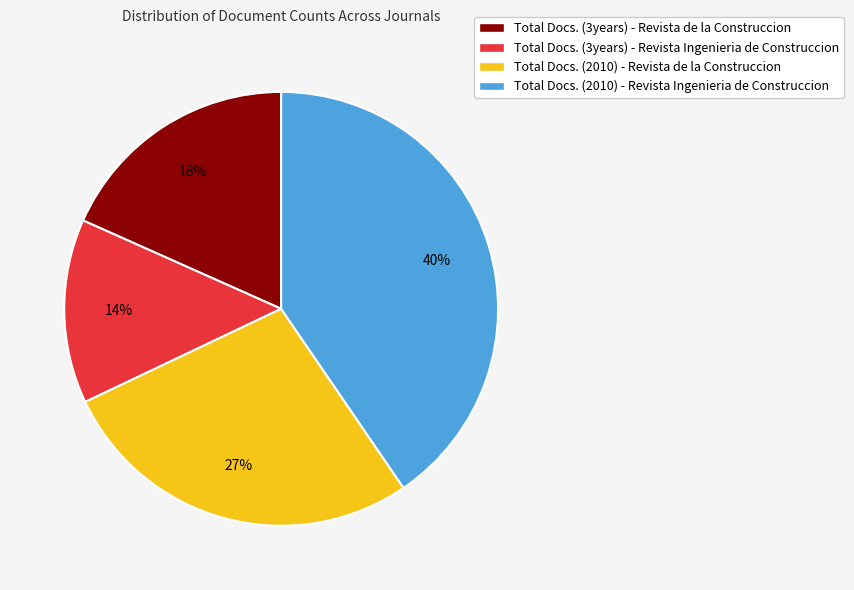

To the nearest percent, what is the combined percentage of Total Docs. (3years) - Revista de la Construccion and Total Docs. (3years) - Revista Ingenieria de Construccion?

32%